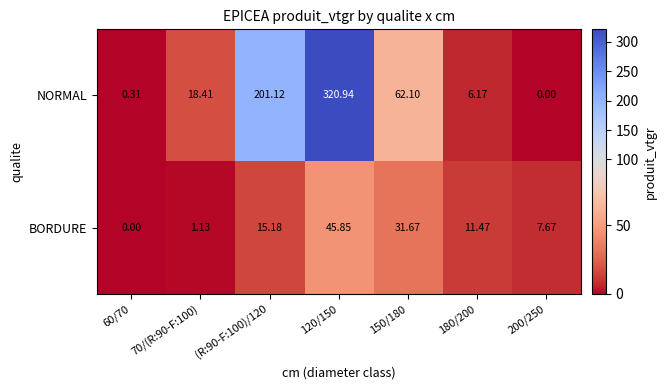

Rank the series by their maximum value, from lowest to highest.

BORDURE, NORMAL